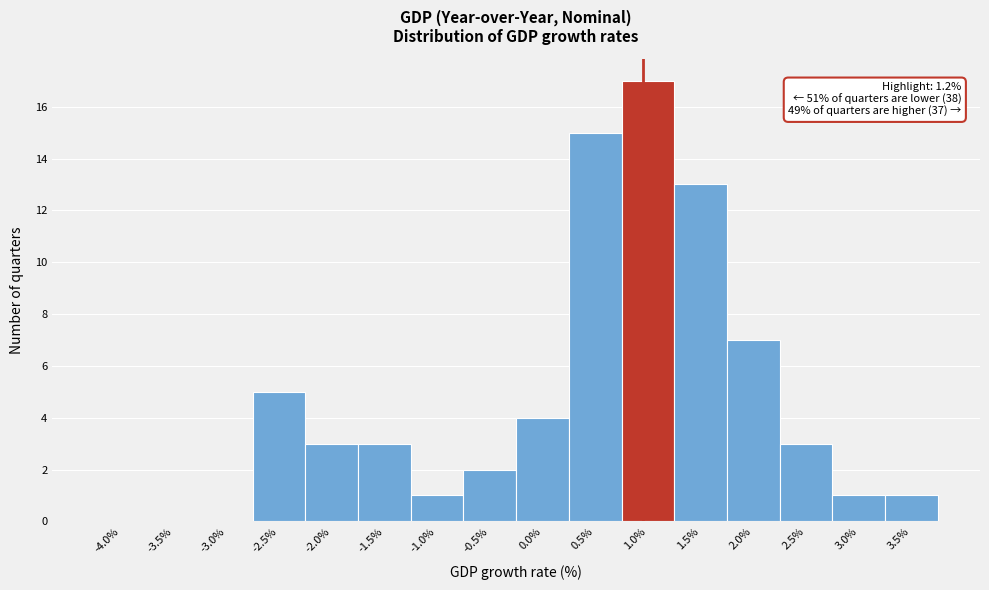

Reading left to right, list all the values displayed in this chart.

-4.0%=0	-3.5%=0	-3.0%=0	-2.5%=5	-2.0%=3	-1.5%=3	-1.0%=1	-0.5%=2	0.0%=4	0.5%=15	1.0%=17	1.5%=13	2.0%=7	2.5%=3	3.0%=1	3.5%=1